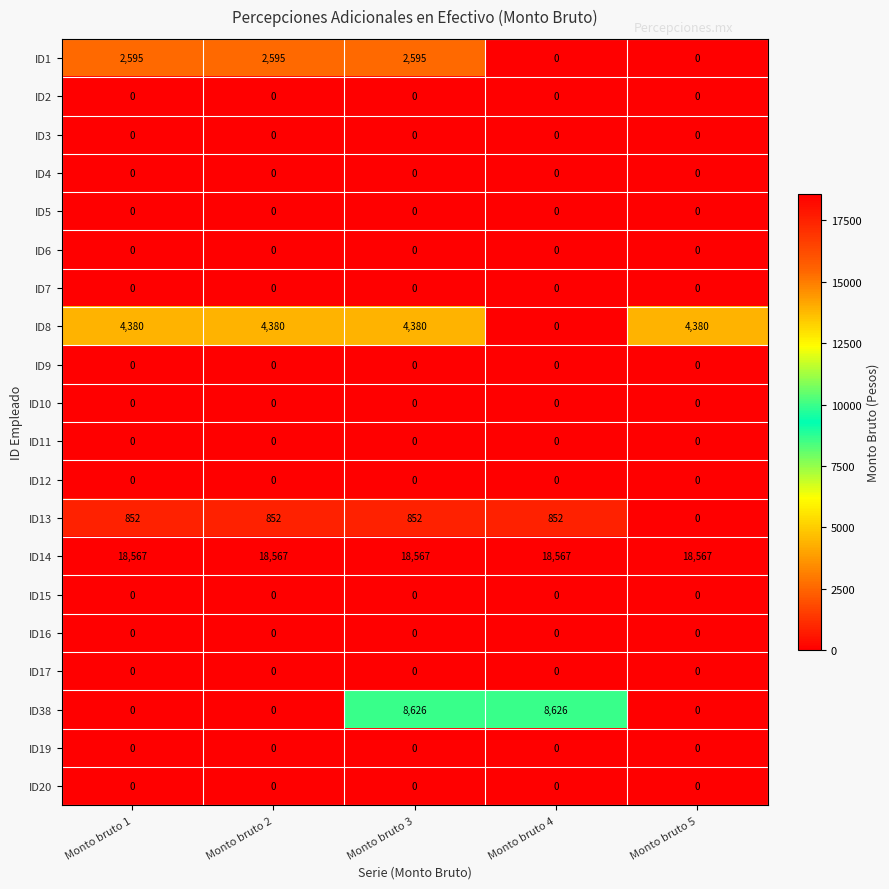

Count the number of data series in this chart.

20